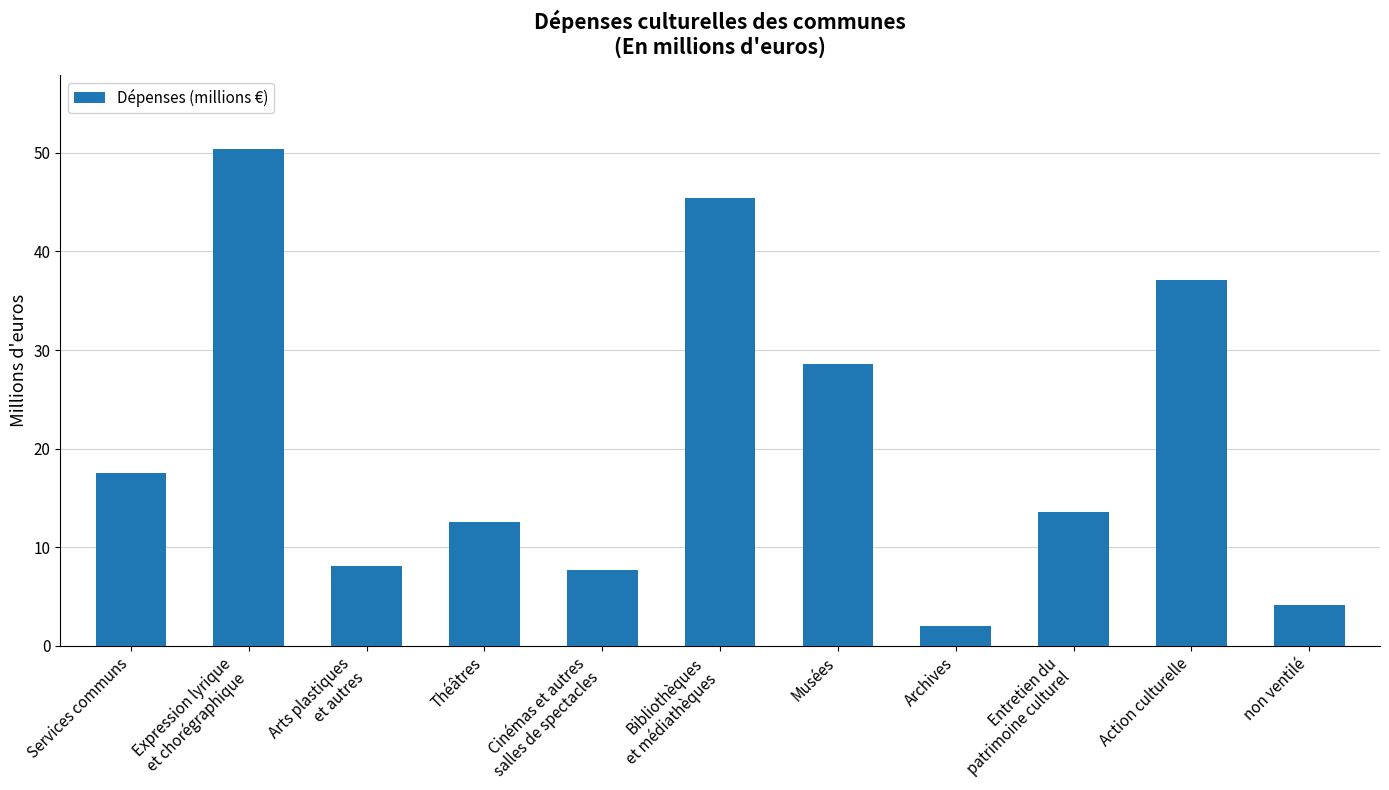

What position from the left is Bibliothèques
et médiathèques?

6